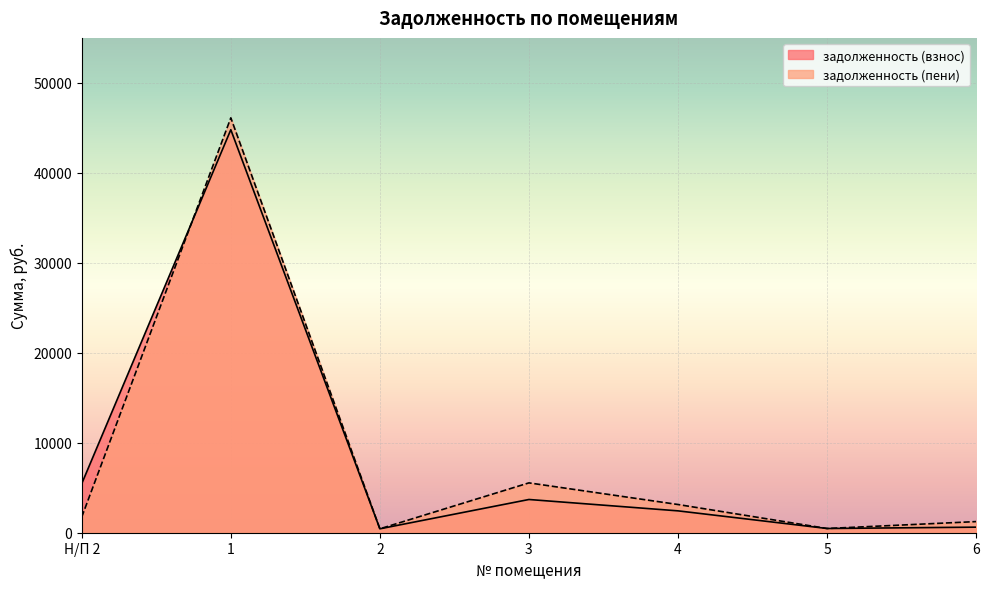

What is the label of the 3rd point from the left?

2